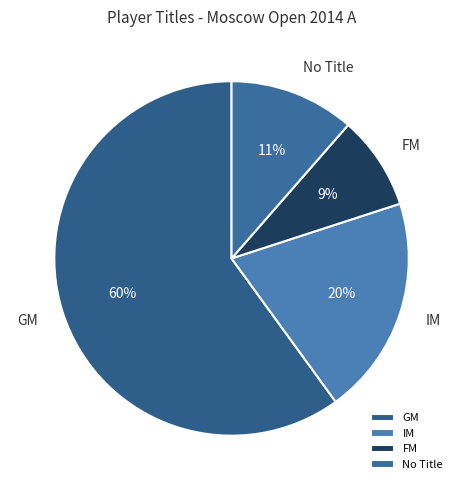

Do GM and IM together represent more than half of the pie?

Yes